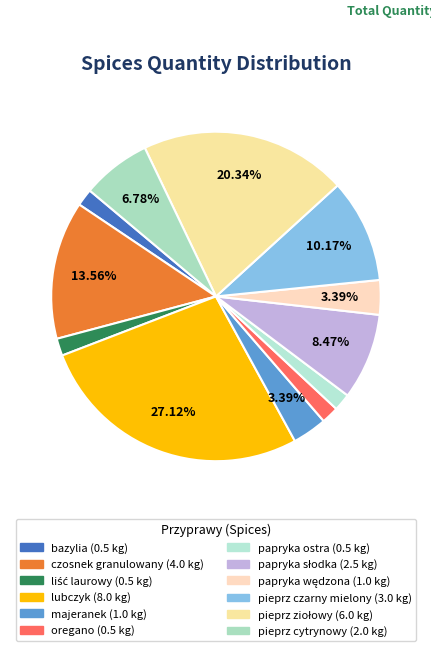

Does lubczyk represent more than half of the total?

No